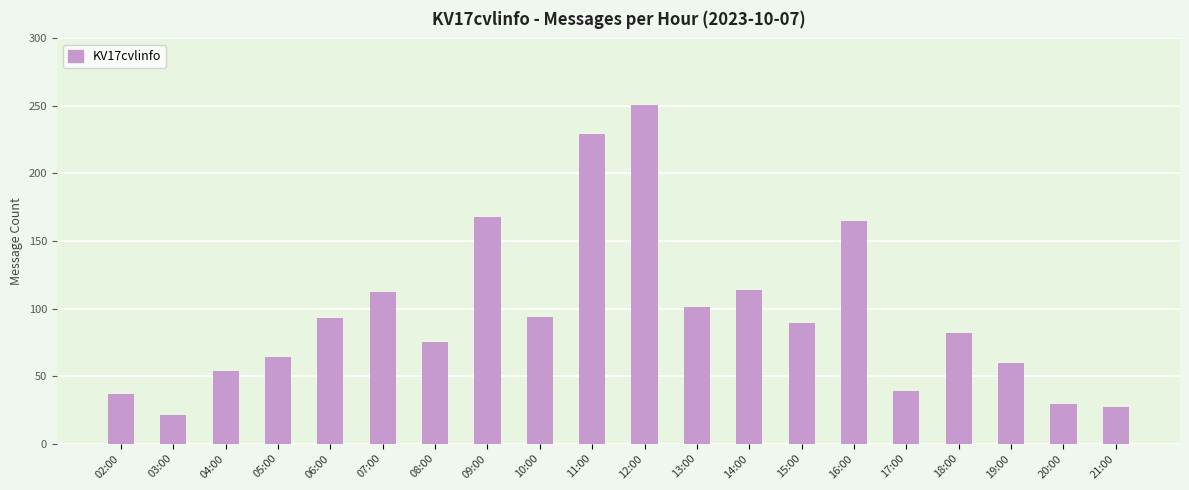

At which category does the chart reach its minimum across all series?

03:00